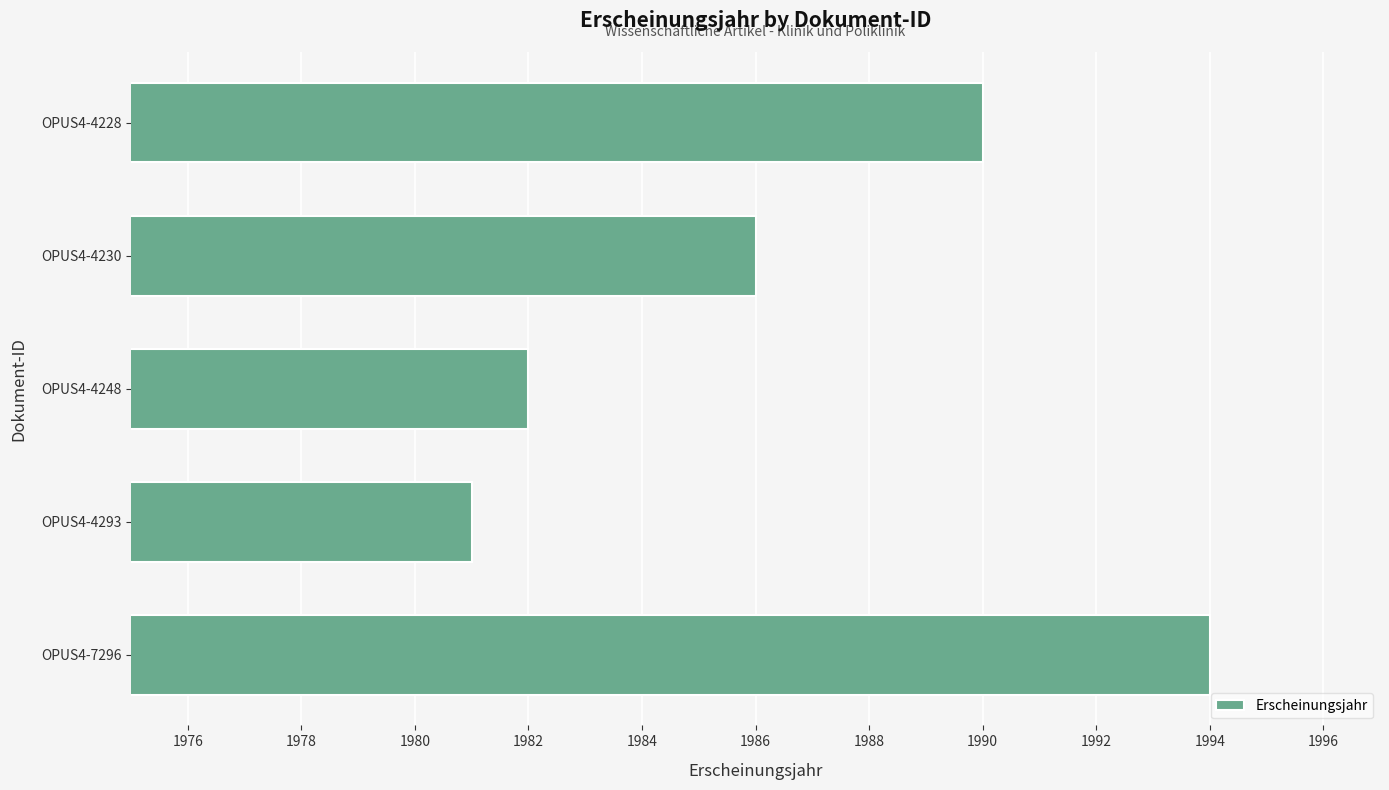

Count the number of categories in the chart.

5